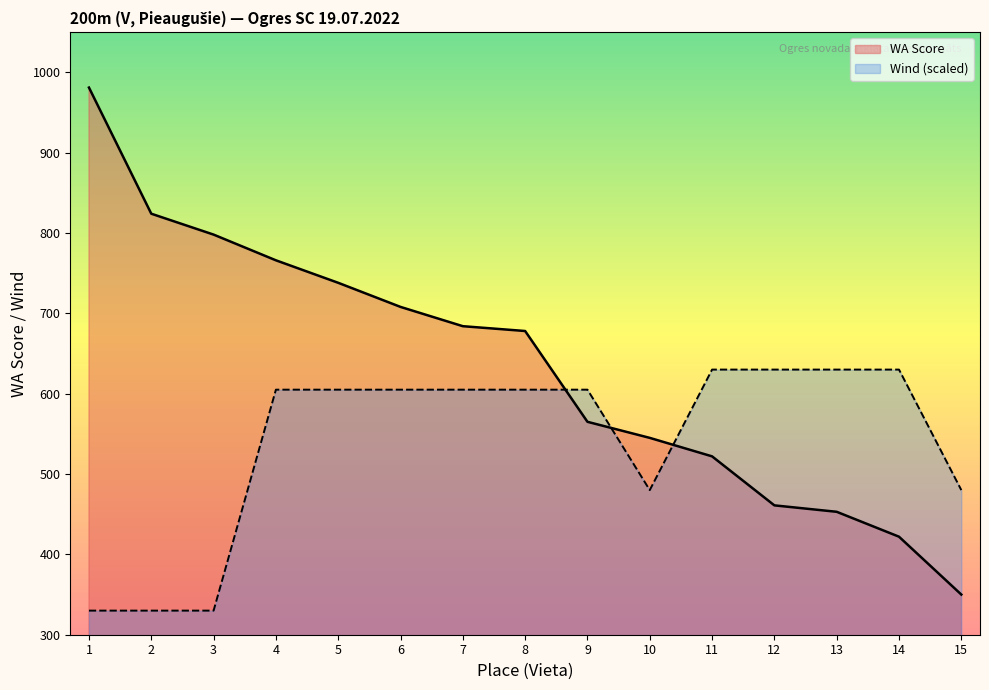

True or false: Wind (scaled) has a value of 605 at 9.

True